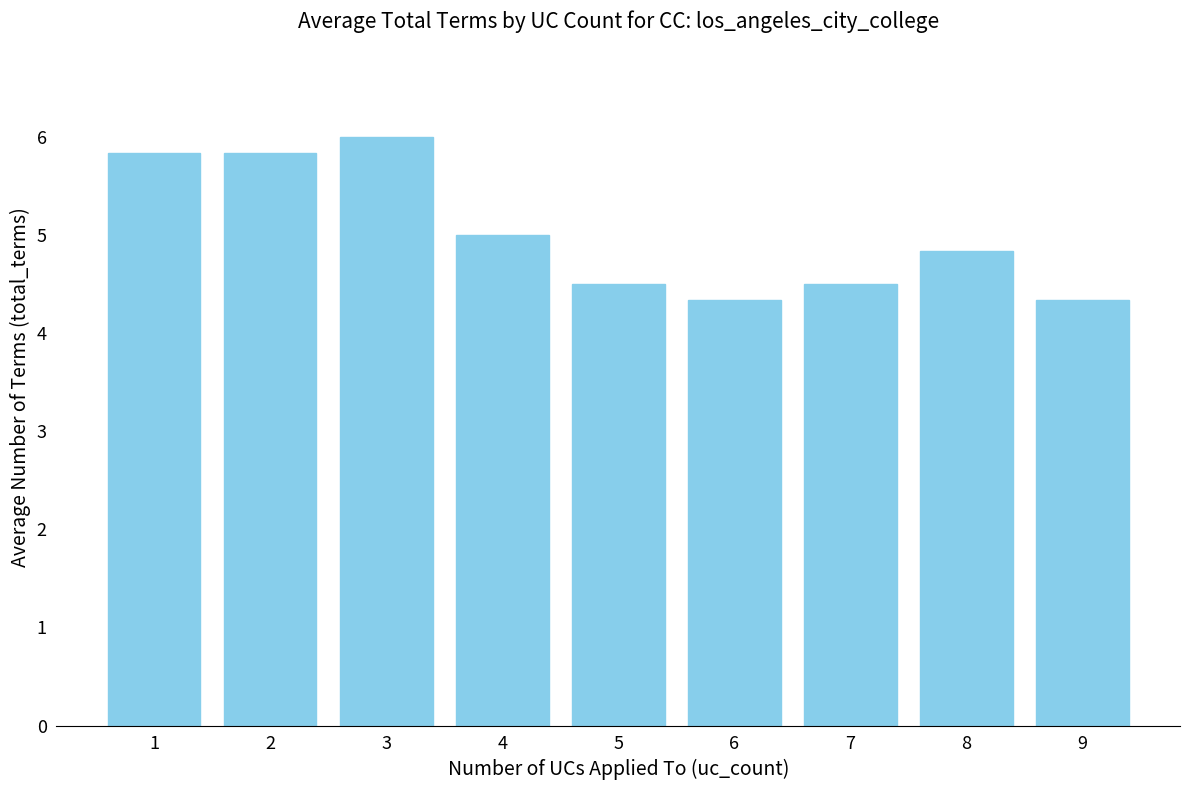

Which has a higher value, 6 or 3?

3